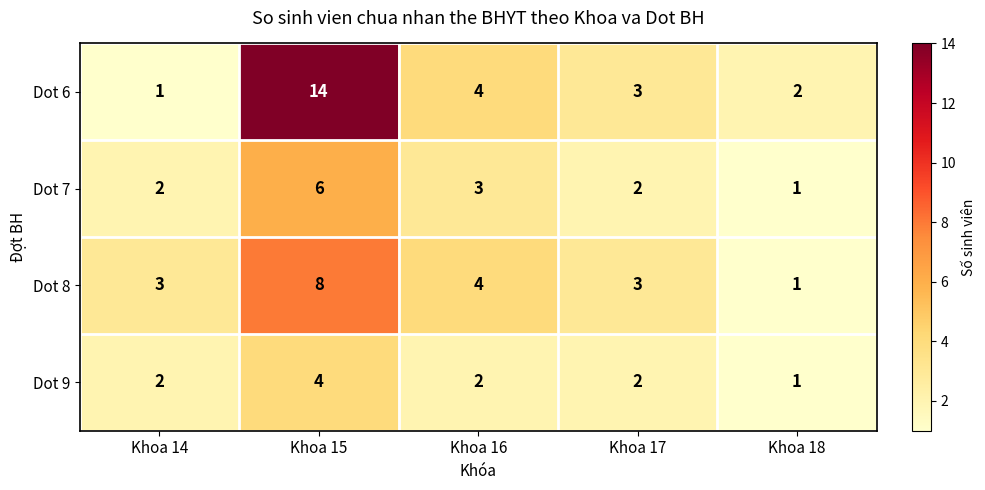

What is the average value of the Dot 6 series?

5